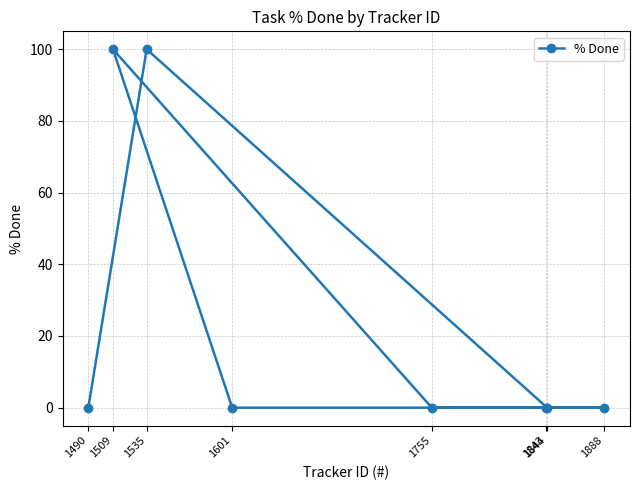

What is the average value?

25